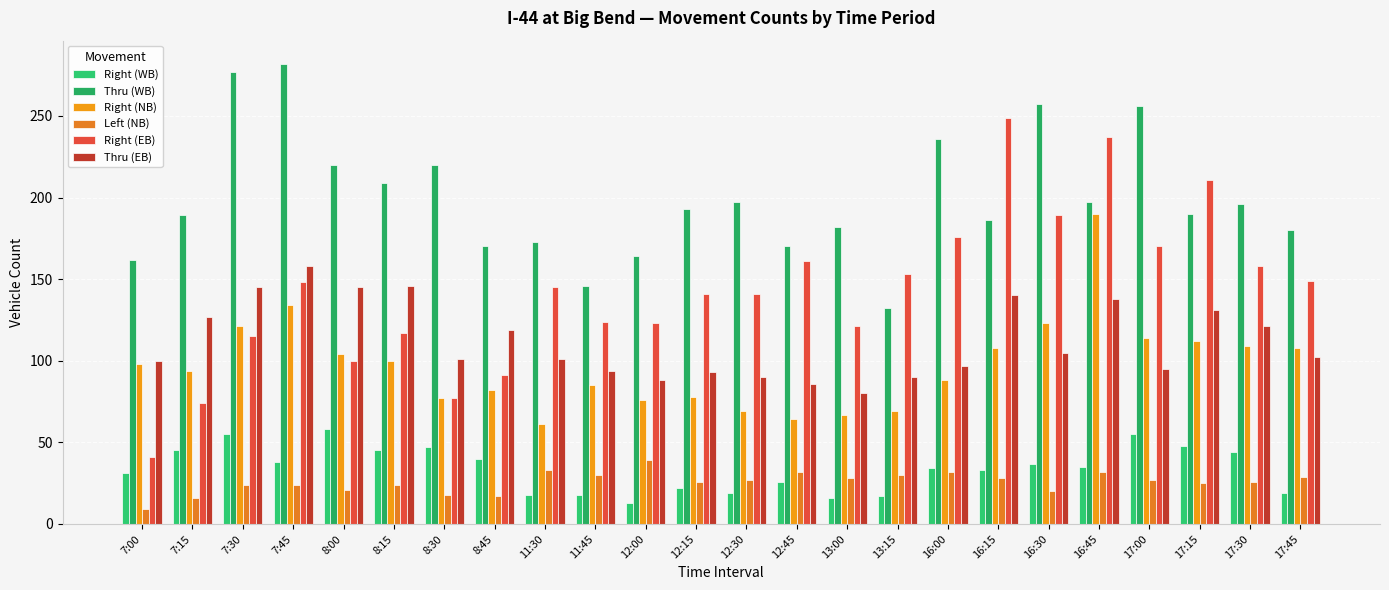

What is the difference between the second highest and second lowest values in the Left (NB) series?

17